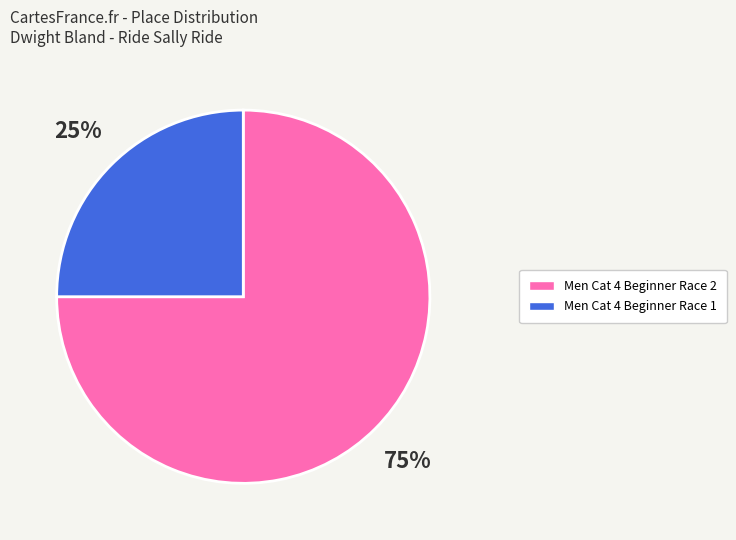

Between Men Cat 4 Beginner Race 1 and Men Cat 4 Beginner Race 2, which is larger?

Men Cat 4 Beginner Race 2